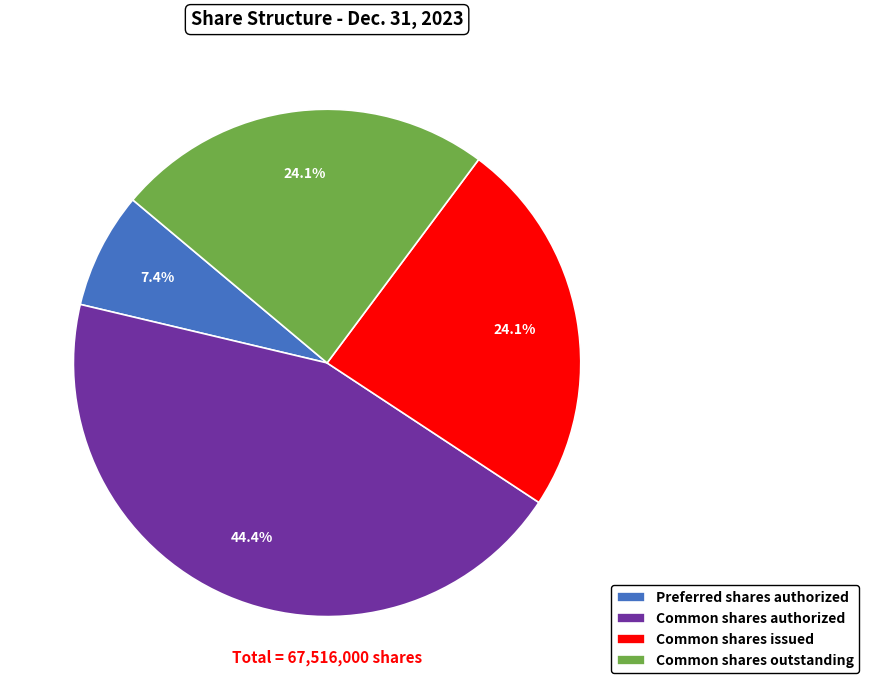

Does Common shares issued account for over 50% of the chart?

No